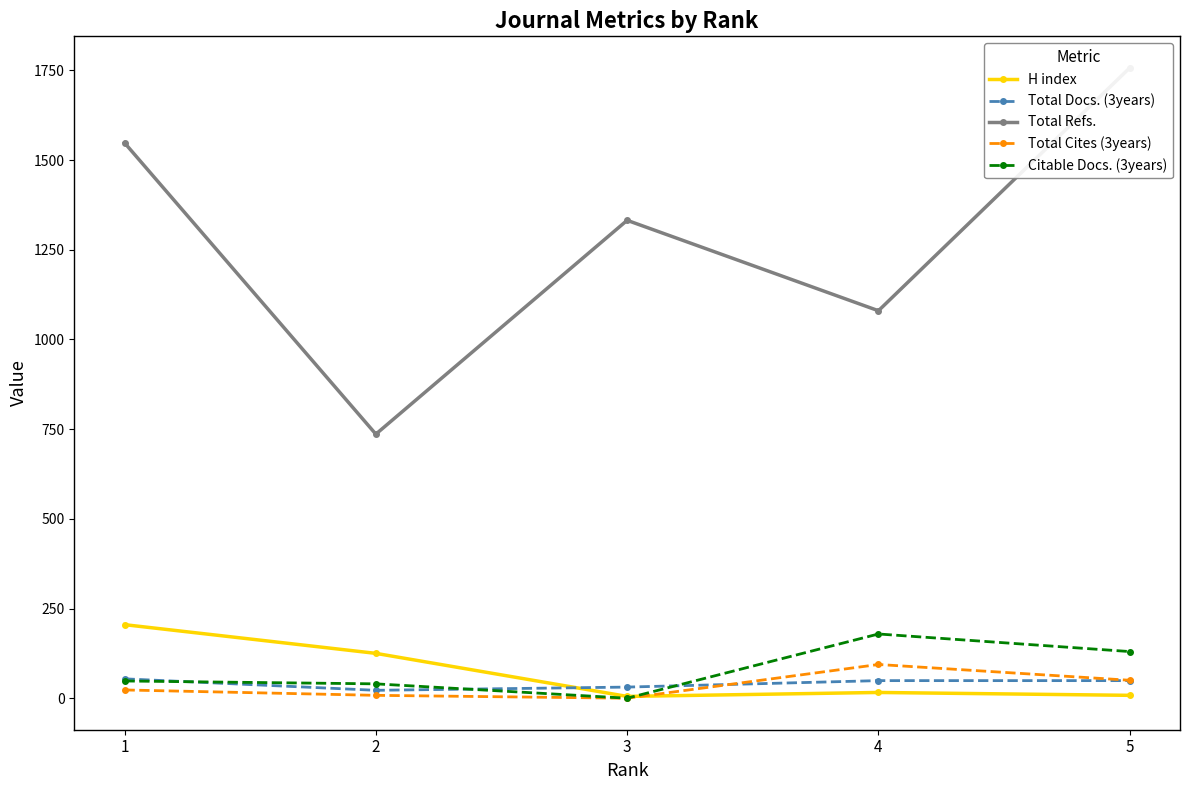

The value of H index at 2 is 177. True or false?

False